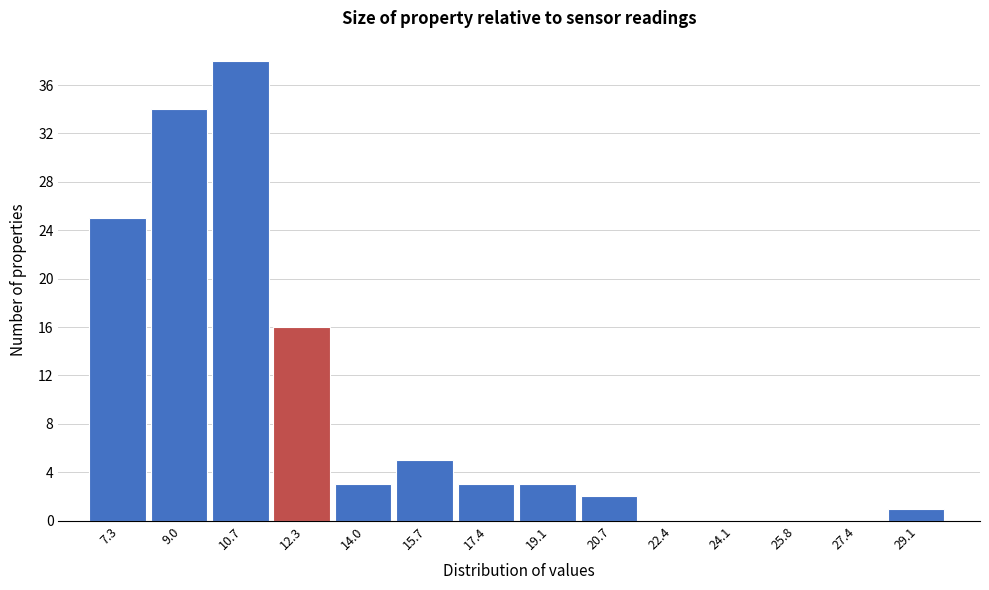

Reading left to right, list all the values displayed in this chart.

7.3=25	9.0=34	10.7=38	12.3=16	14.0=3	15.7=5	17.4=3	19.1=3	20.7=2	22.4=0	24.1=0	25.8=0	27.4=0	29.1=1